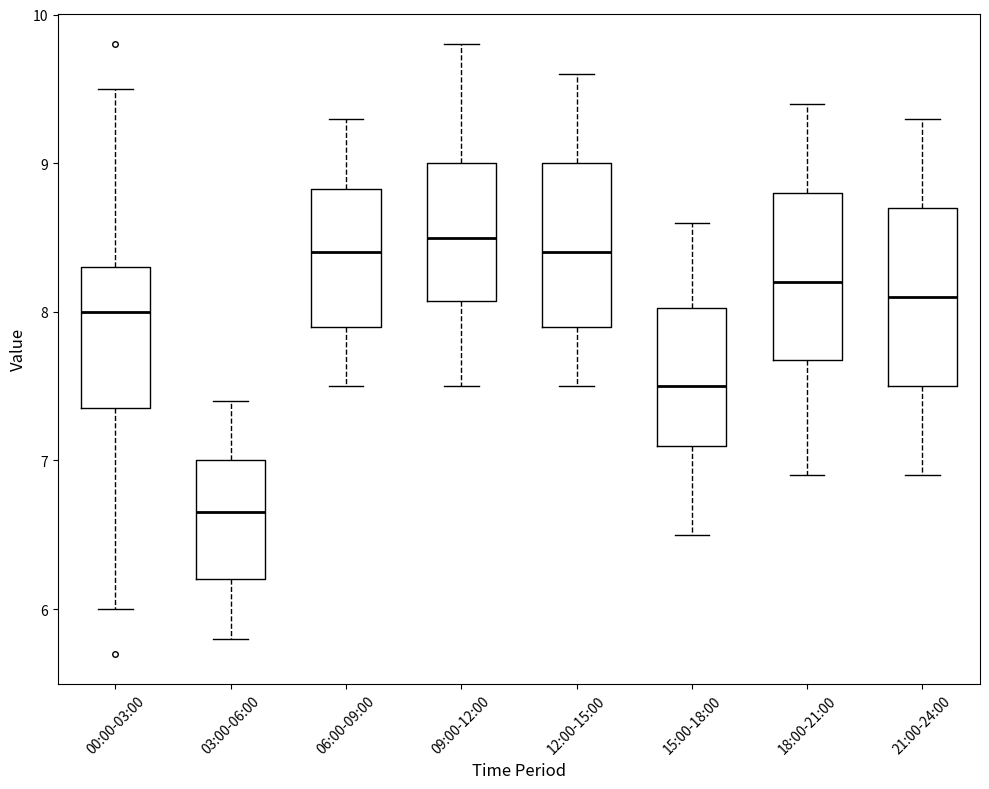

Reading left to right, read every box against the y-axis: the position of its median line, the range the box covers, and the ends of its whiskers. The values are not printed on the chart, so give them approximately, as read against the axis.

00:00-03:00: median 8.0, box 7.4 to 8.3, whiskers 6.0 to 9.5
03:00-06:00: median 6.7, box 6.2 to 7.0, whiskers 5.8 to 7.4
06:00-09:00: median 8.4, box 7.9 to 8.8, whiskers 7.5 to 9.3
09:00-12:00: median 8.5, box 8.1 to 9.0, whiskers 7.5 to 9.8
12:00-15:00: median 8.4, box 7.9 to 9.0, whiskers 7.5 to 9.6
15:00-18:00: median 7.5, box 7.1 to 8.0, whiskers 6.5 to 8.6
18:00-21:00: median 8.2, box 7.7 to 8.8, whiskers 6.9 to 9.4
21:00-24:00: median 8.1, box 7.5 to 8.7, whiskers 6.9 to 9.3